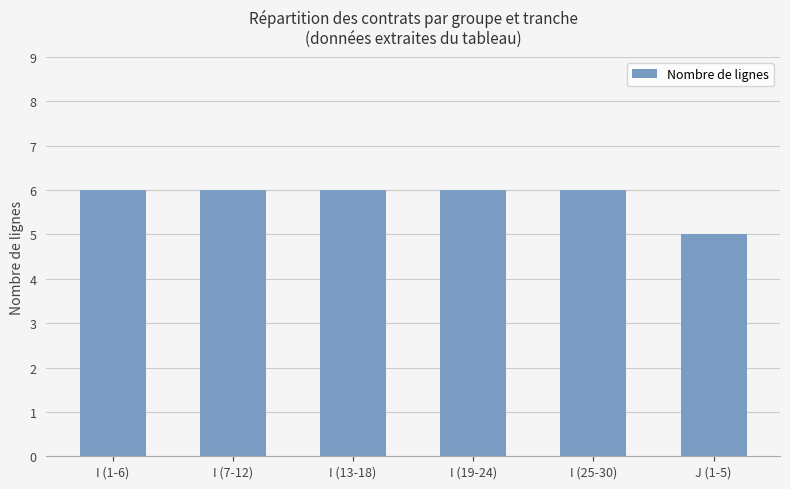

At which label is the value closest to 5?

J (1-5)